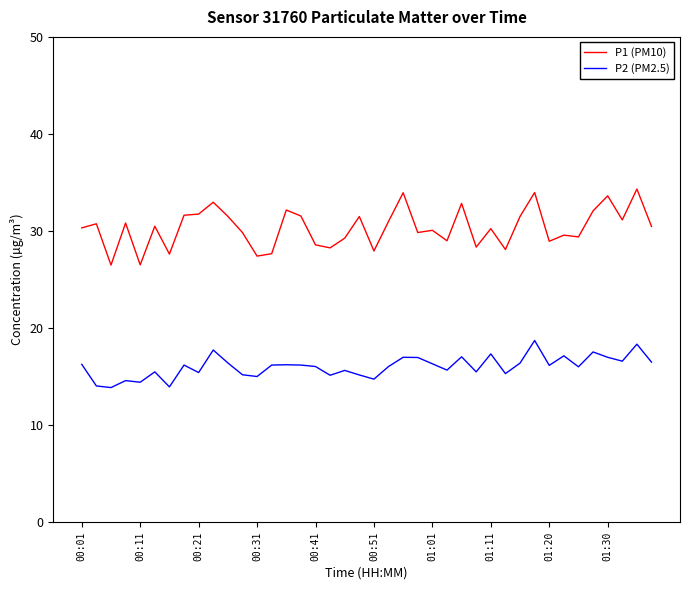

What is the difference between the second highest and minimum values in the P2 (PM2.5) series?

4.5